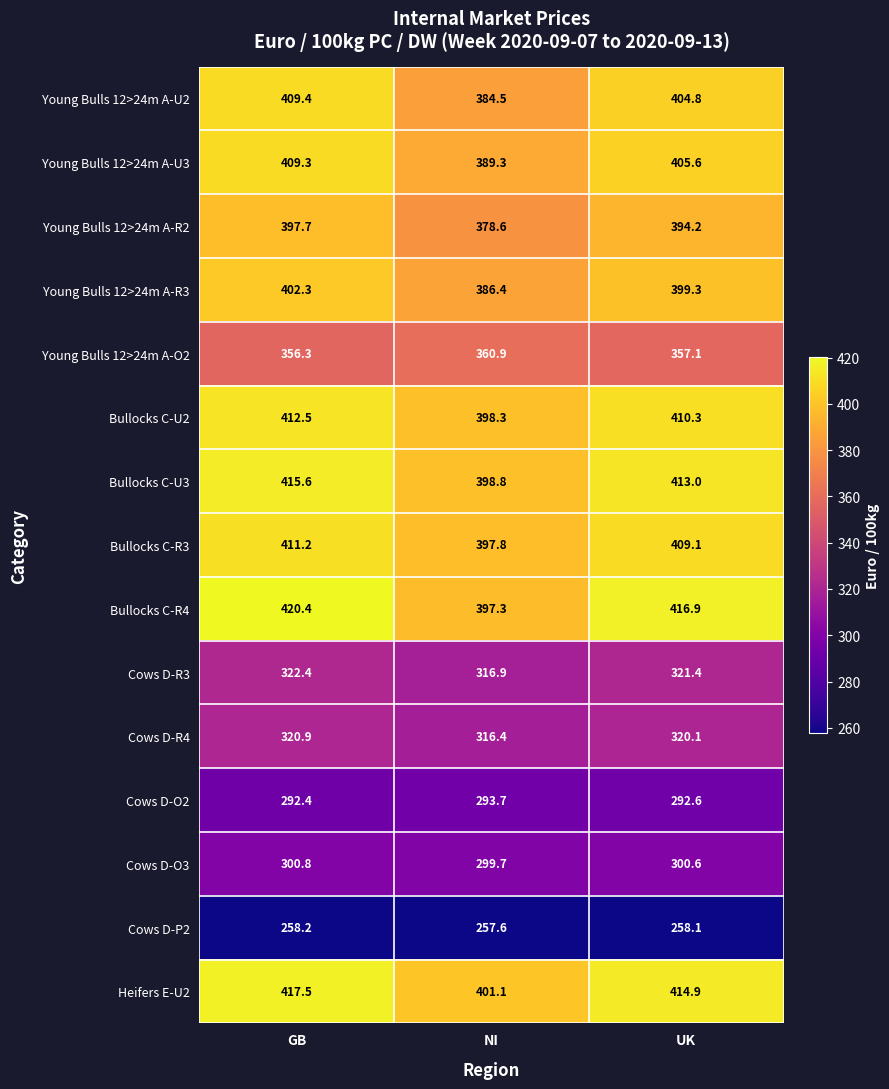

What is the approximate value of Cows D-P2 at UK?

258.1